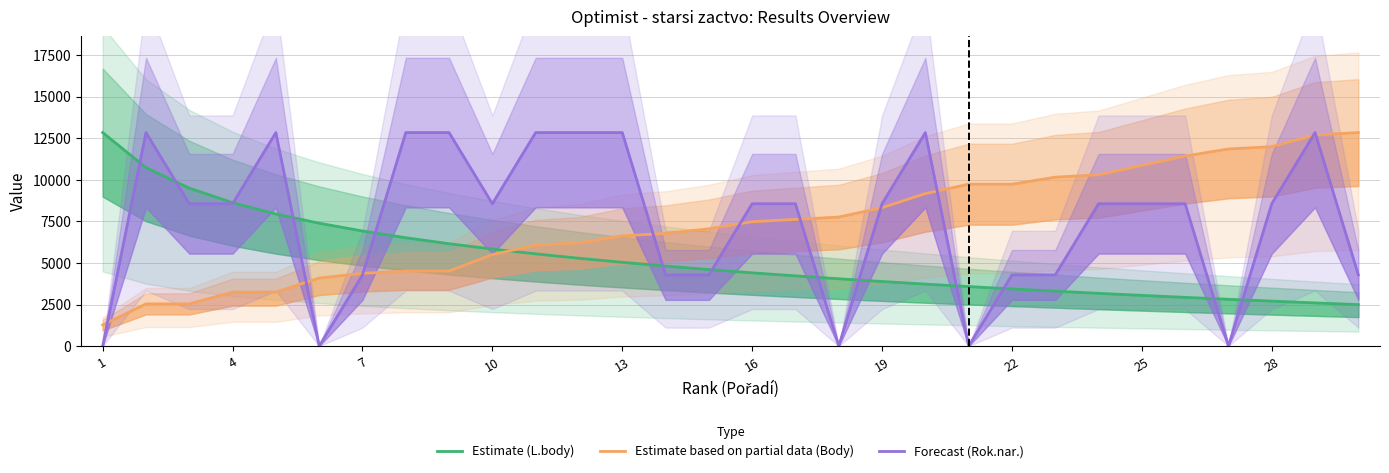

Which series has the largest total across all categories?

Forecast (Rok.nar.)